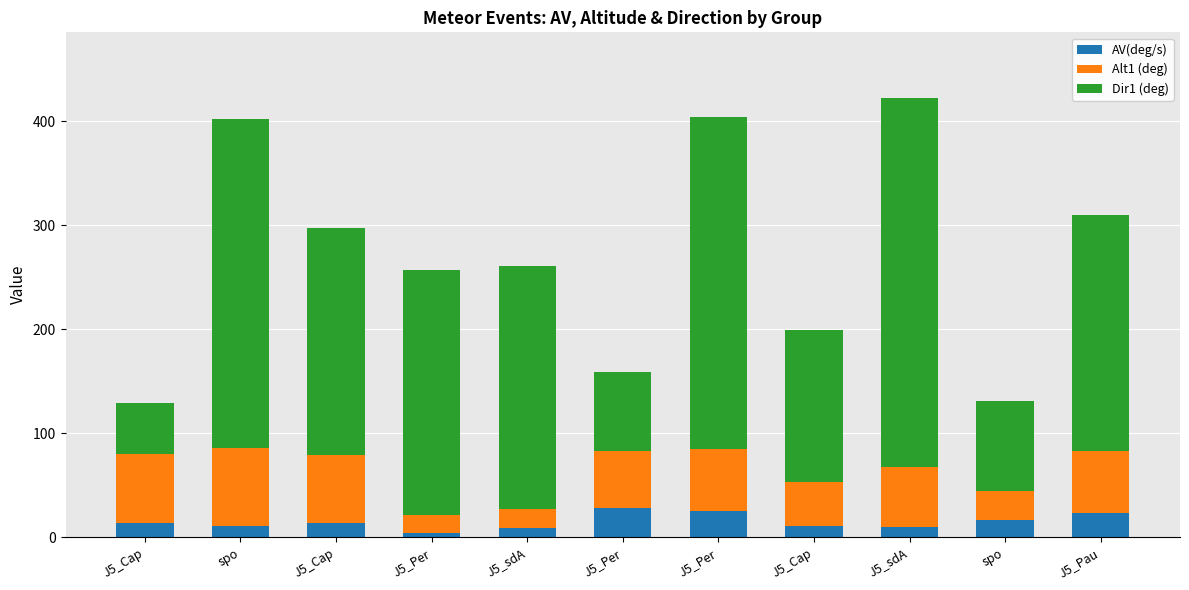

Rank the categories by Dir1 (deg) value from highest to lowest.

J5_sdA, J5_Per, spo, J5_Per, J5_sdA, J5_Pau, J5_Cap, J5_Cap, spo, J5_Per, J5_Cap